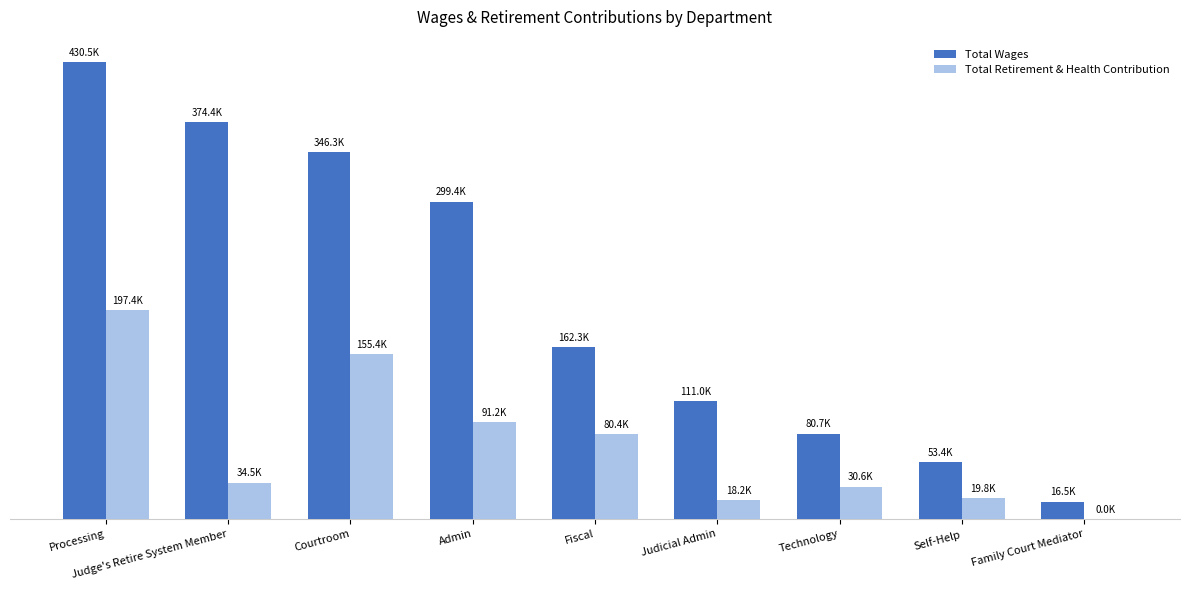

What are all the series names shown in the legend?

Total Wages, Total Retirement & Health Contribution